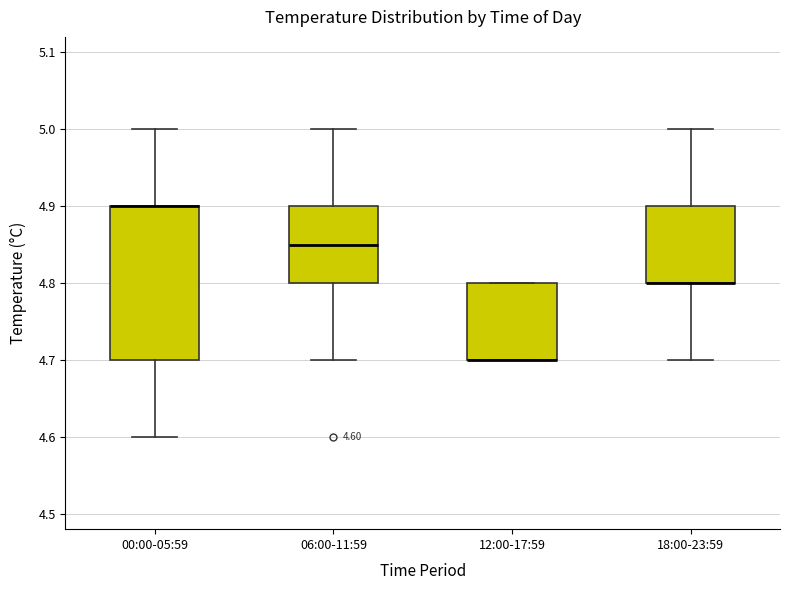

Comparing the boxes themselves (not the whiskers), which one is the tallest?

00:00-05:59